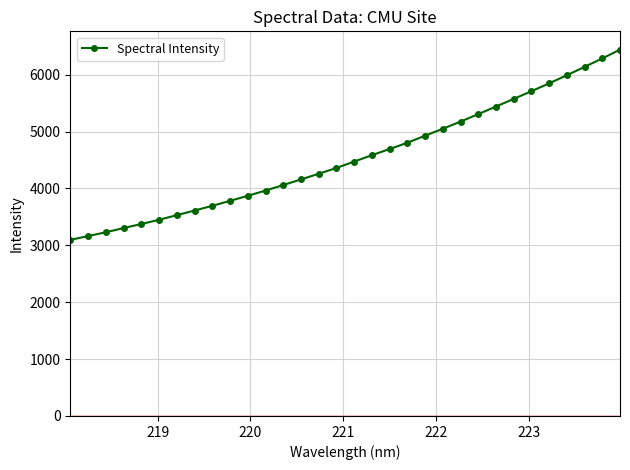

What is the value of the 8th point from the left?

3612.5